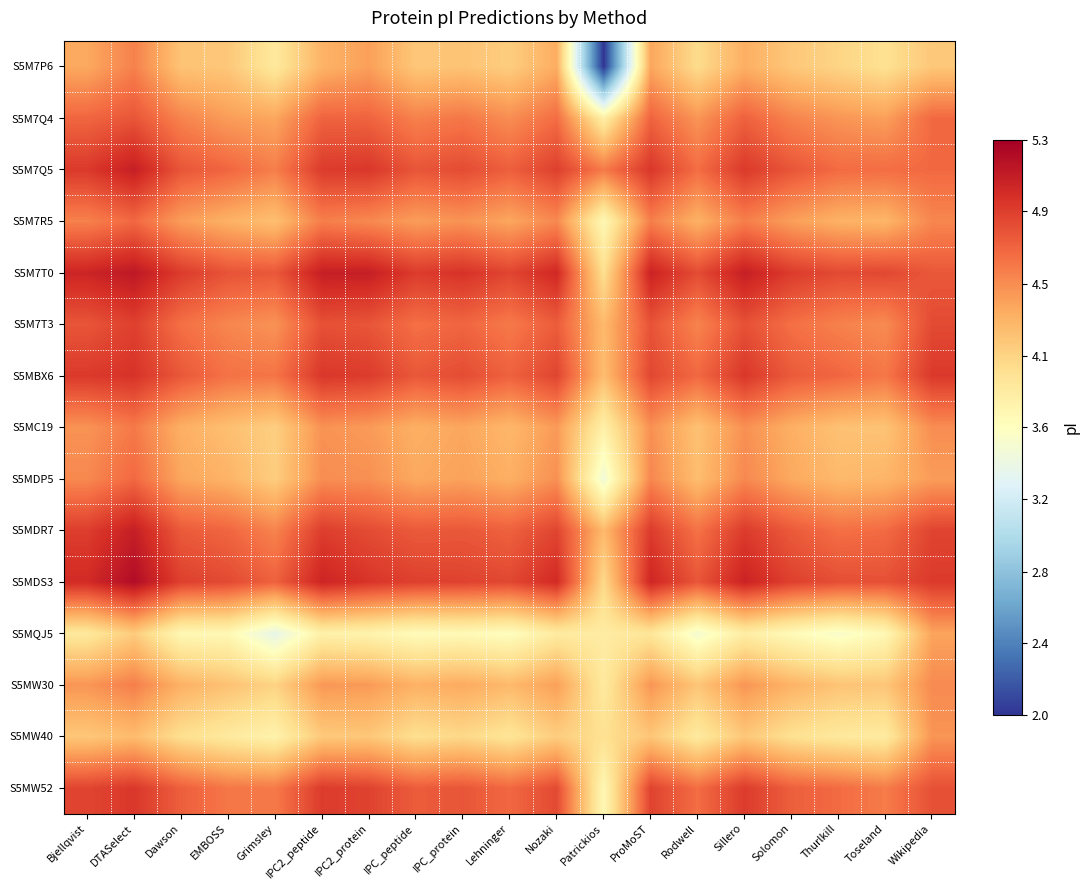

Between Toseland and Lehninger, which is larger?

Lehninger